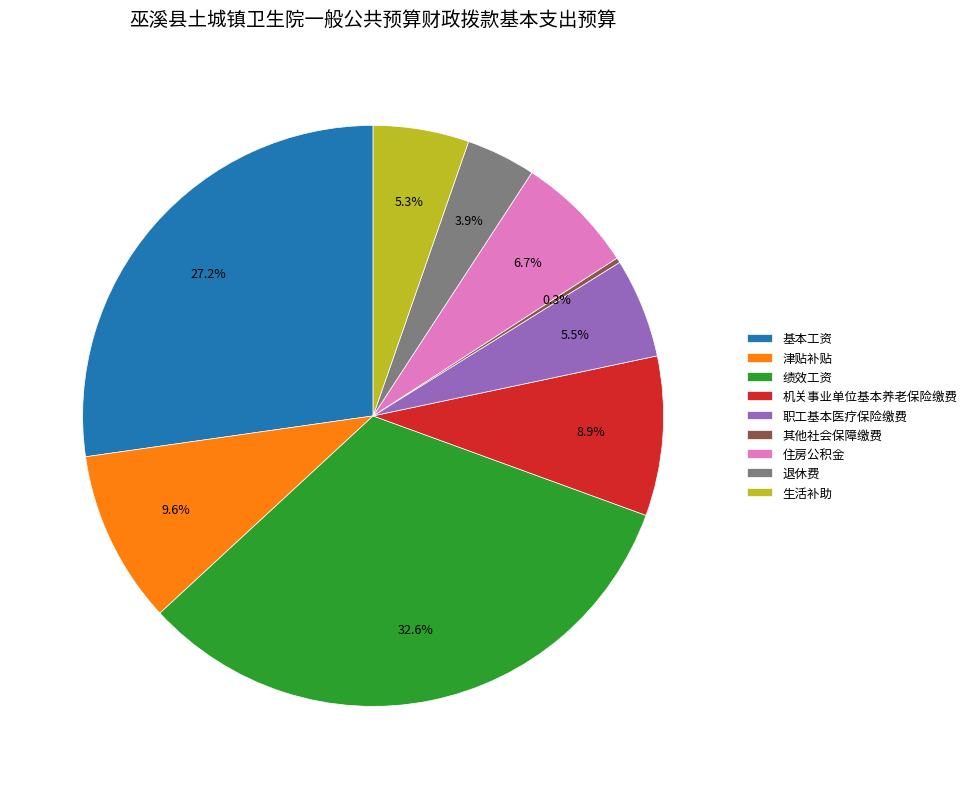

Combined, what portion of the pie is 津贴补贴 and 住房公积金?

16.3%